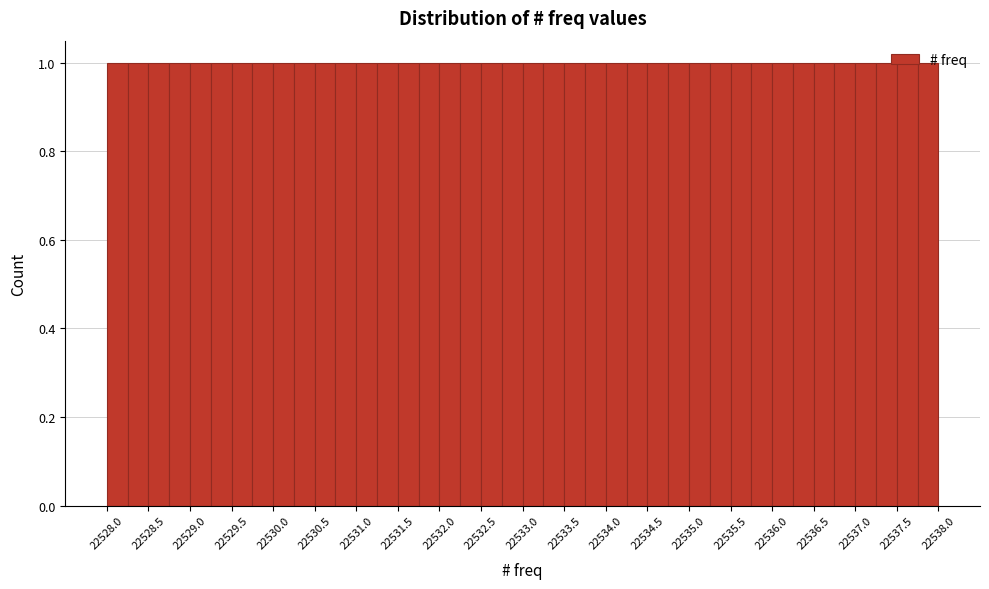

Reading left to right, list every bar in this chart as the range it spans on the x-axis followed by its height. The values are not printed on the chart, so give them approximately, as read against the axis.

22528.00 to 22528.25: 1
22528.25 to 22528.50: 1
22528.50 to 22528.75: 1
22528.75 to 22529.00: 1
22529.00 to 22529.25: 1
22529.25 to 22529.50: 1
22529.50 to 22529.75: 1
22529.75 to 22530.00: 1
22530.00 to 22530.25: 1
22530.25 to 22530.50: 1
22530.50 to 22530.75: 1
22530.75 to 22531.00: 1
22531.00 to 22531.25: 1
22531.25 to 22531.50: 1
22531.50 to 22531.75: 1
22531.75 to 22532.00: 1
22532.00 to 22532.25: 1
22532.25 to 22532.50: 1
22532.50 to 22532.75: 1
22532.75 to 22533.00: 1
22533.00 to 22533.25: 1
22533.25 to 22533.50: 1
22533.50 to 22533.75: 1
22533.75 to 22534.00: 1
22534.00 to 22534.25: 1
22534.25 to 22534.50: 1
22534.50 to 22534.75: 1
22534.75 to 22535.00: 1
22535.00 to 22535.25: 1
22535.25 to 22535.50: 1
22535.50 to 22535.75: 1
22535.75 to 22536.00: 1
22536.00 to 22536.25: 1
22536.25 to 22536.50: 1
22536.50 to 22536.75: 1
22536.75 to 22537.00: 1
22537.00 to 22537.25: 1
22537.25 to 22537.50: 1
22537.50 to 22537.75: 1
22537.75 to 22538.00: 1